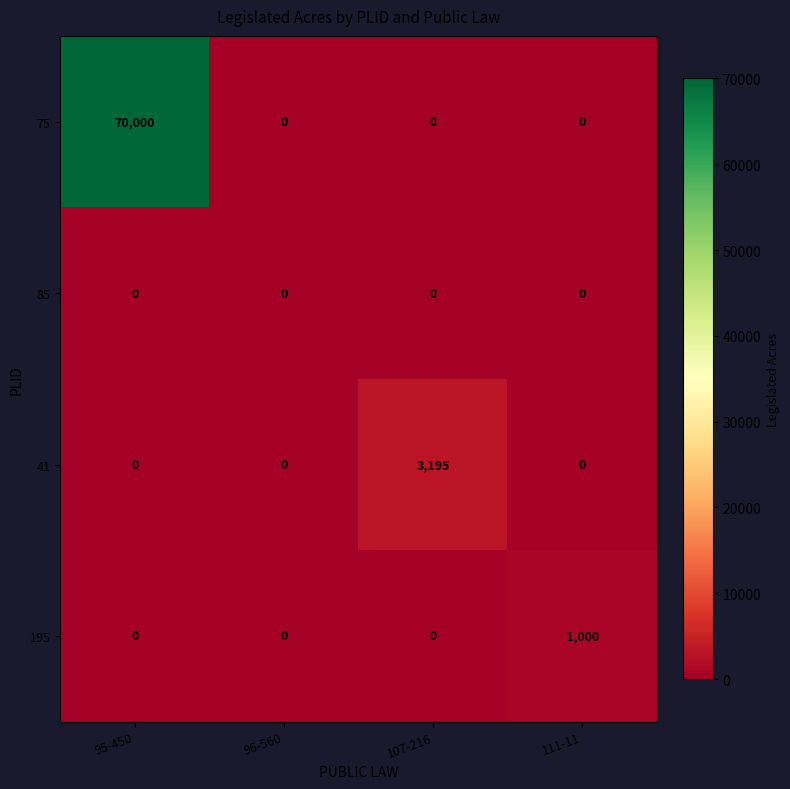

Which series changed the most between 95-450 and 111-11?

75